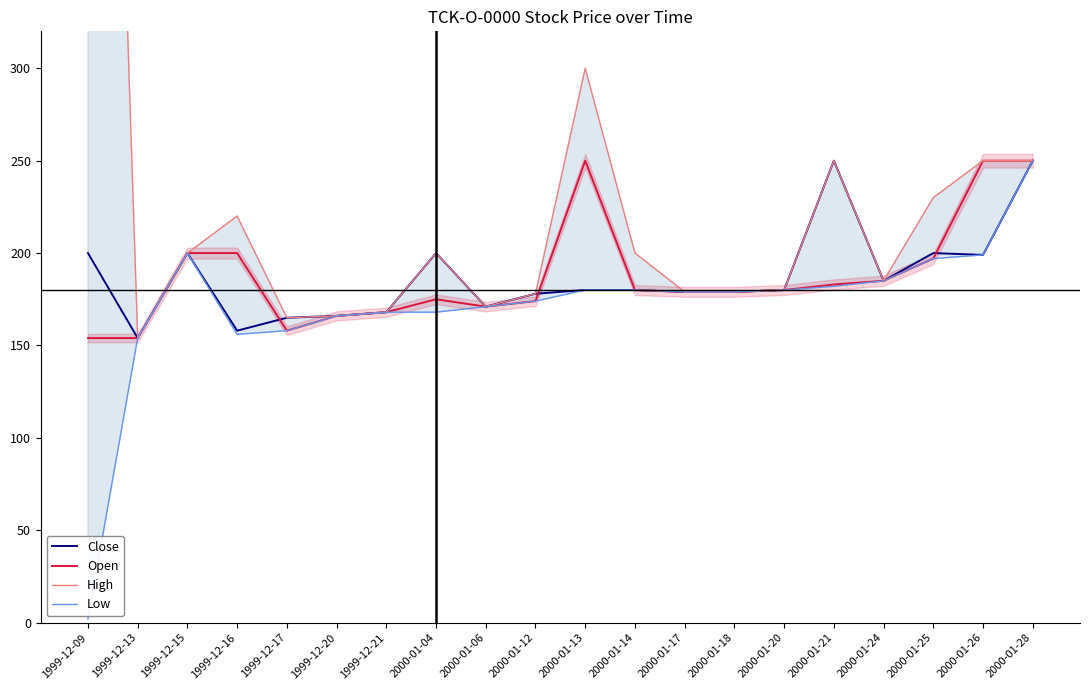

List the series in order of their peak value, lowest first.

Close, Open, Low, High